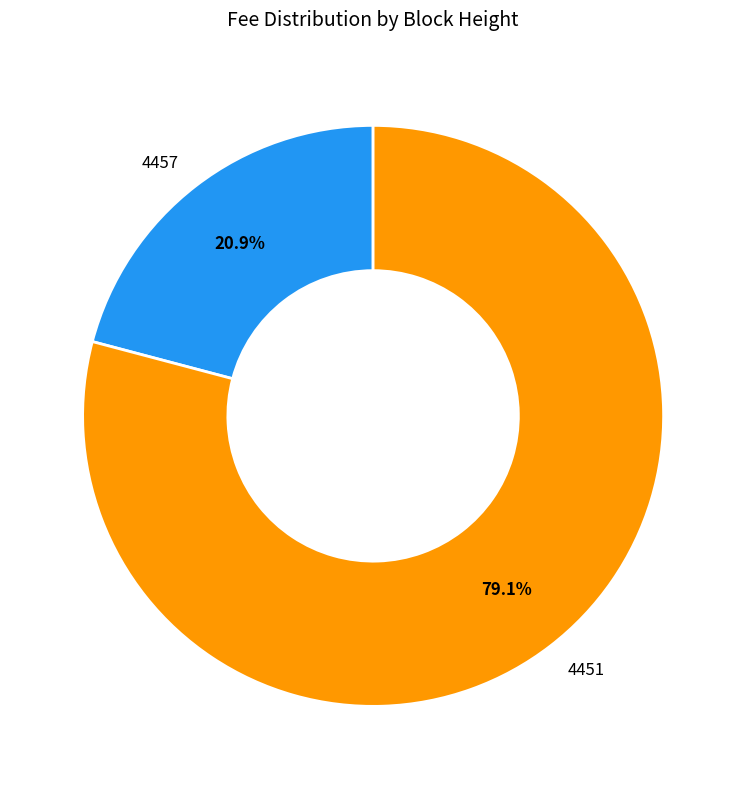

The 4451 slice represents 79% of the pie. True or false?

True